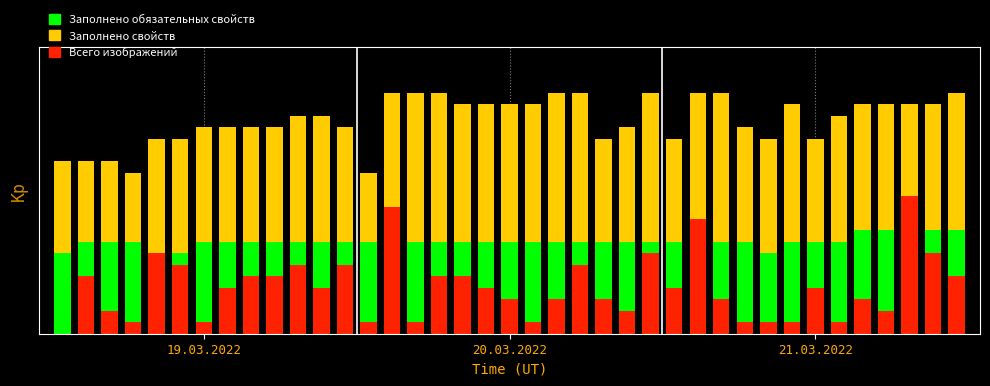

Which series has the largest total across all categories?

Заполнено свойств